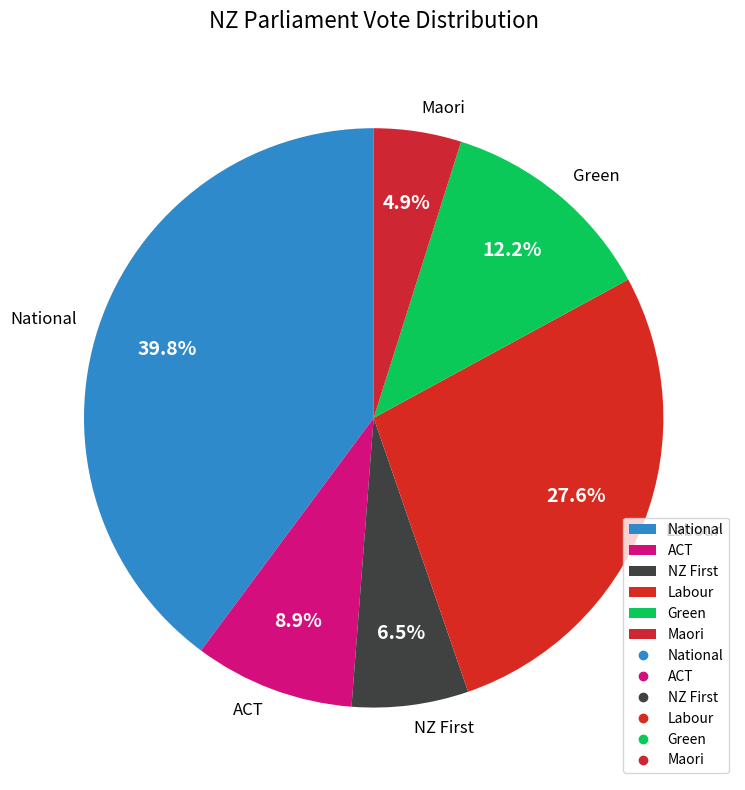

Is there a majority slice in this chart?

No